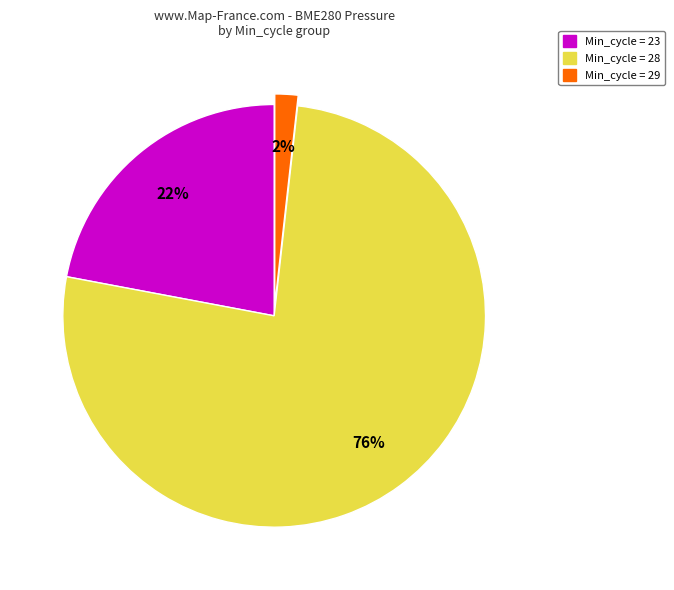

To the nearest percent, what is the difference between the largest and smallest slice percentages?

74%